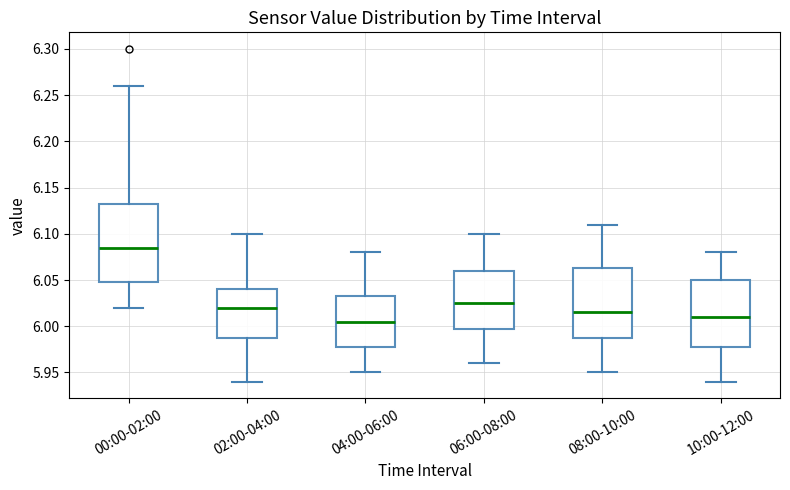

Where does the median line of the box for 00:00-02:00 sit on the y-axis? The values are not printed on the chart, so give them approximately, as read against the axis.

6.085